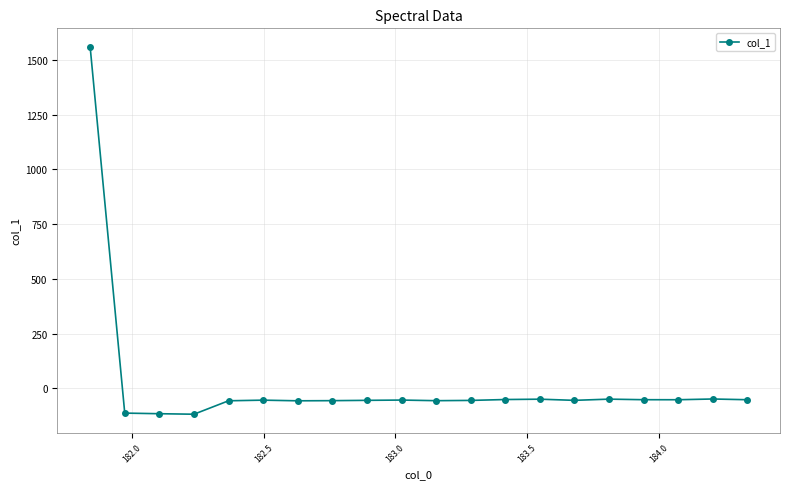

What is the greatest value displayed?

1560.4